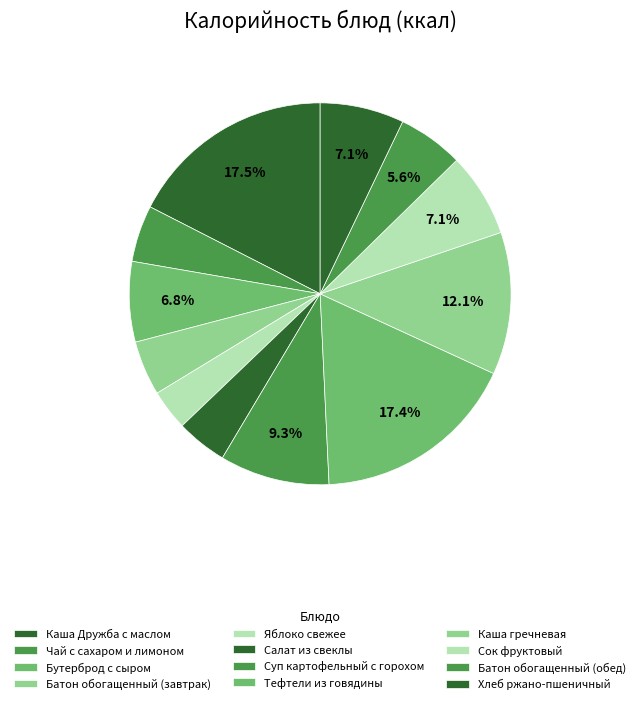

Combined, what portion of the pie is Яблоко свежее and Салат из свеклы?

7.7%